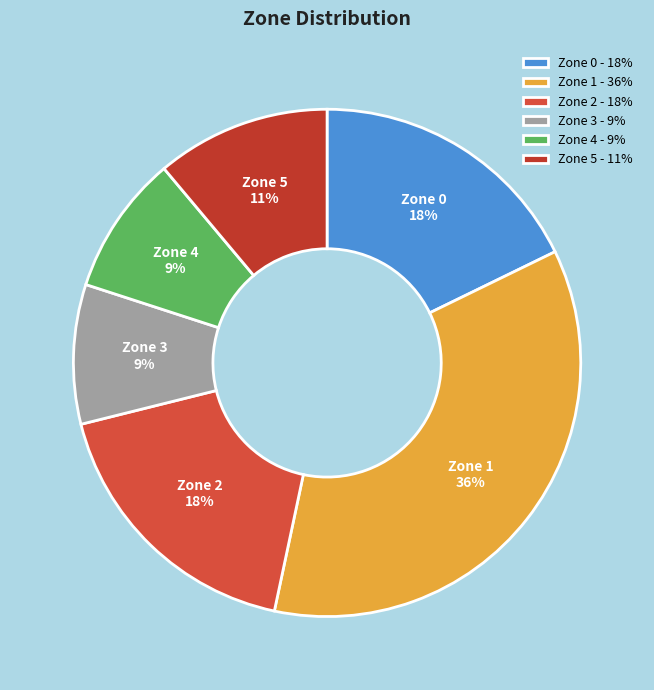

Does Zone 3 account for over 50% of the chart?

No